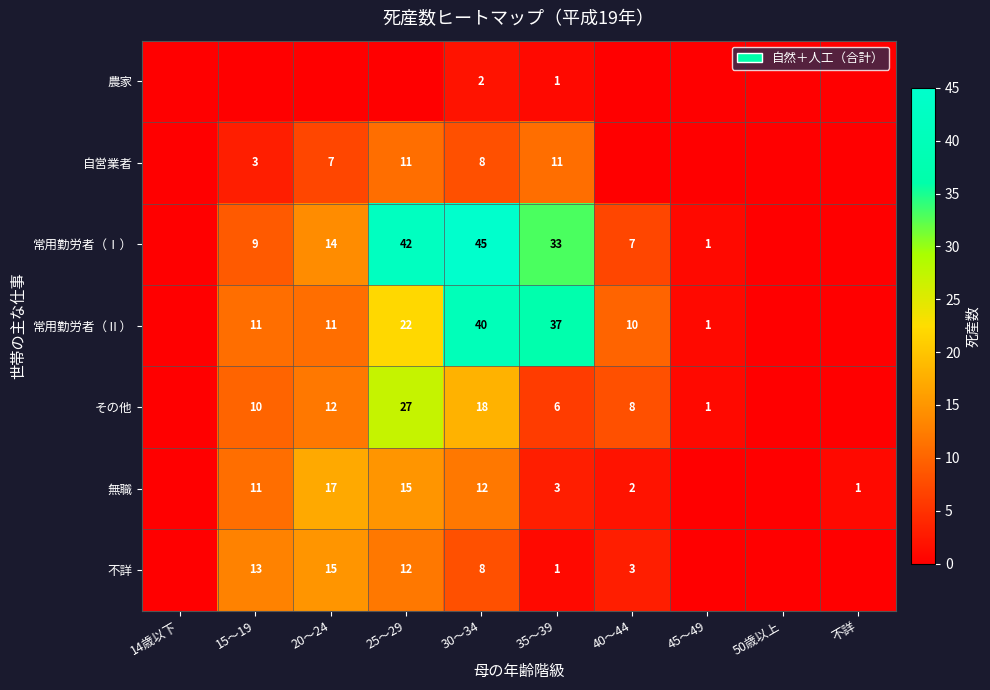

Is it true that 無職 equals 2 at 40～44?

True